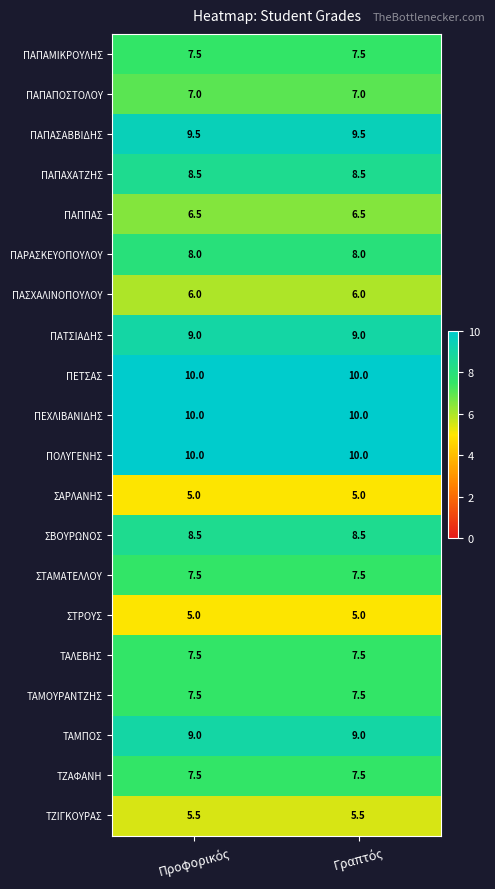

What is the sum of all ΣΑΡΛΑΝΗΣ values?

10.0